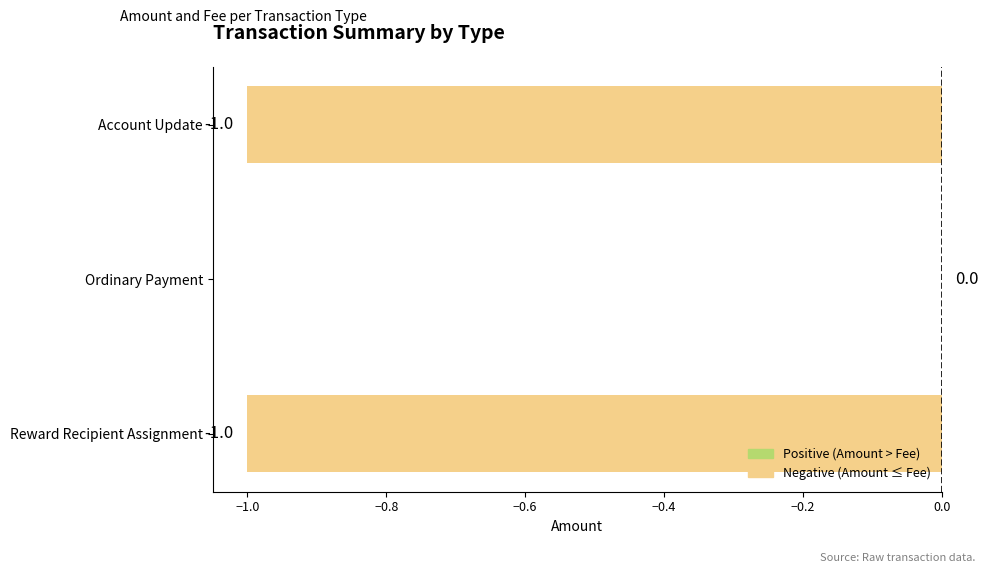

Are the bars horizontal?

Yes